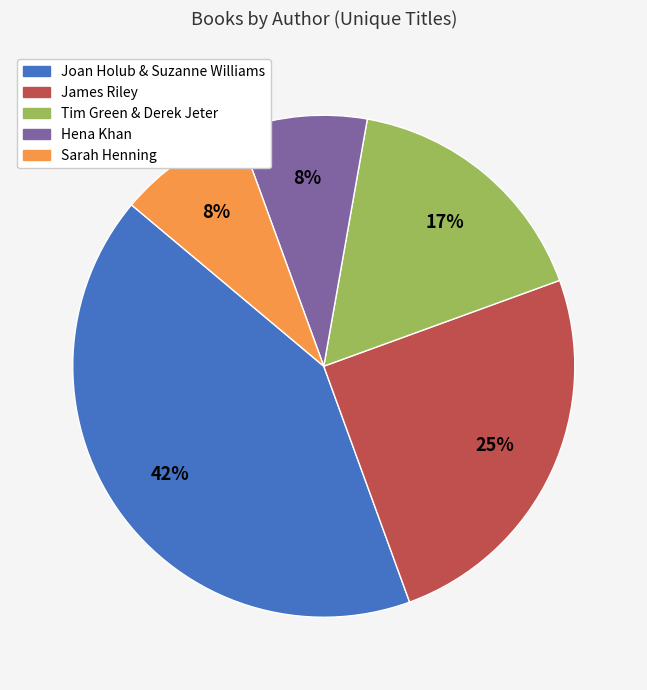

Which category has the biggest portion of the pie?

Joan Holub & Suzanne Williams